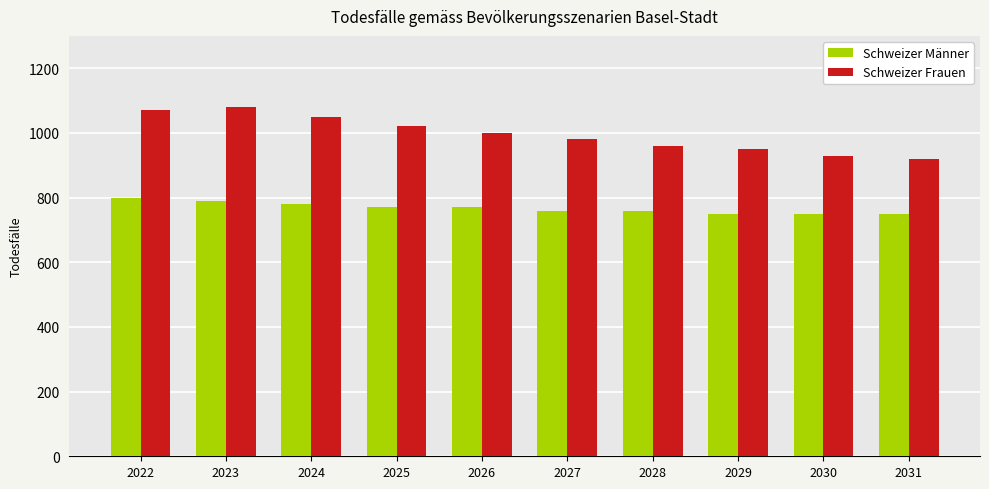

What is the difference between the maximum and second lowest values in the Schweizer Männer series?

50